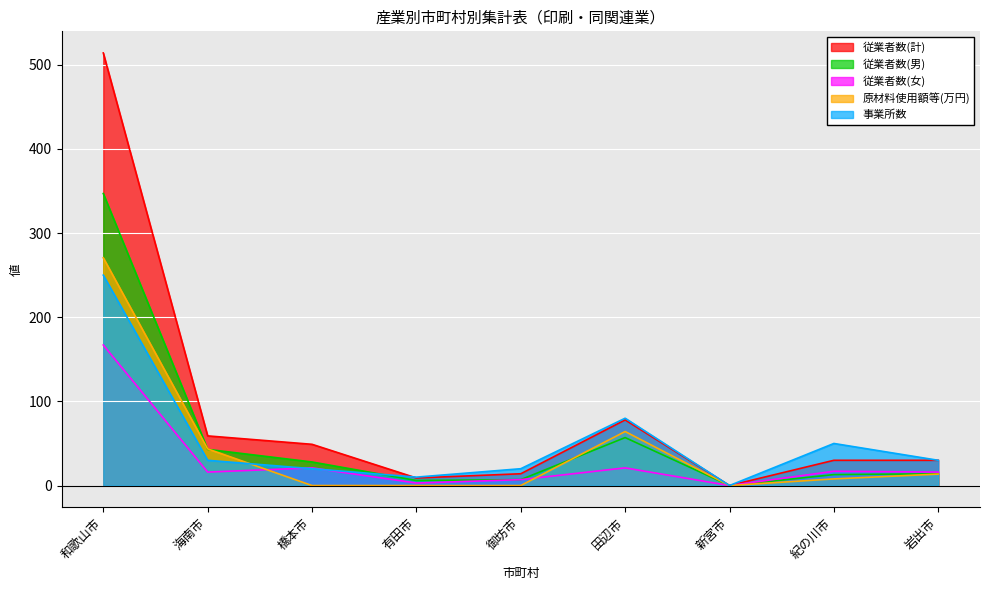

At which label is 従業者数(女) closest to 83?

橋本市